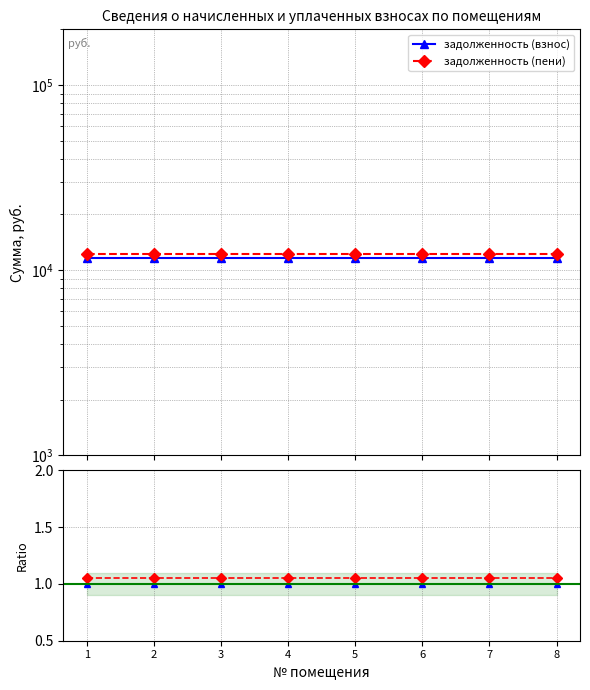

Reading left to right, list all the values displayed in this chart.

задолженность (взнос): 1.0	1.0	1.0	1.0	1.0	1.0	1.0	1.0
задолженность (пени): 1.1	1.1	1.1	1.1	1.1	1.1	1.1	1.1